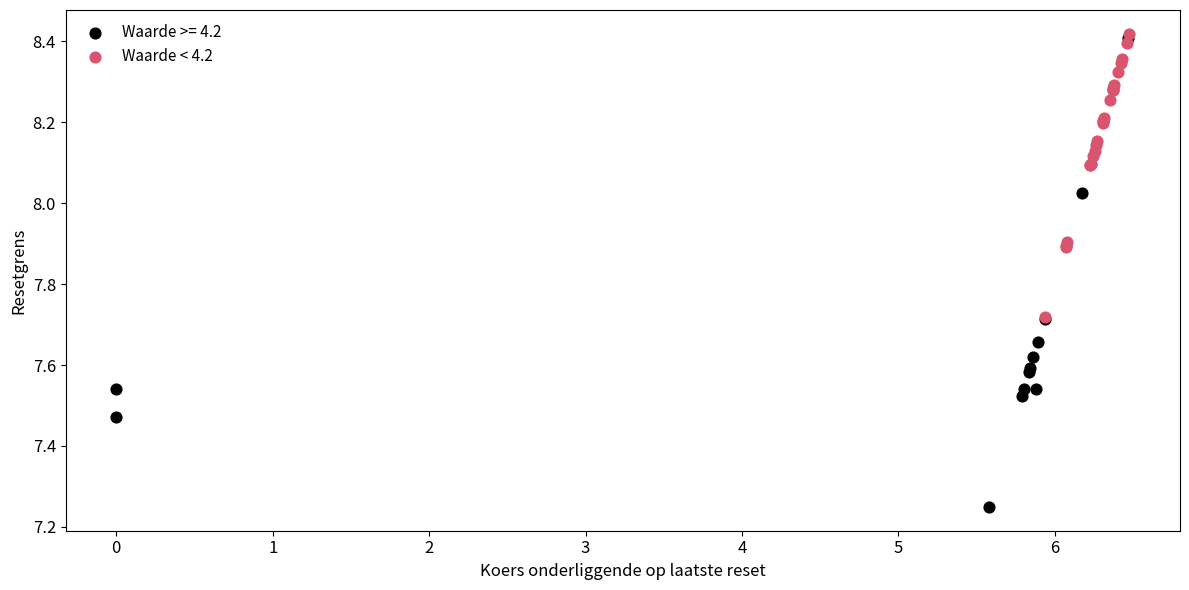

Which series has the largest Y range (max minus min)?

Waarde >= 4.2